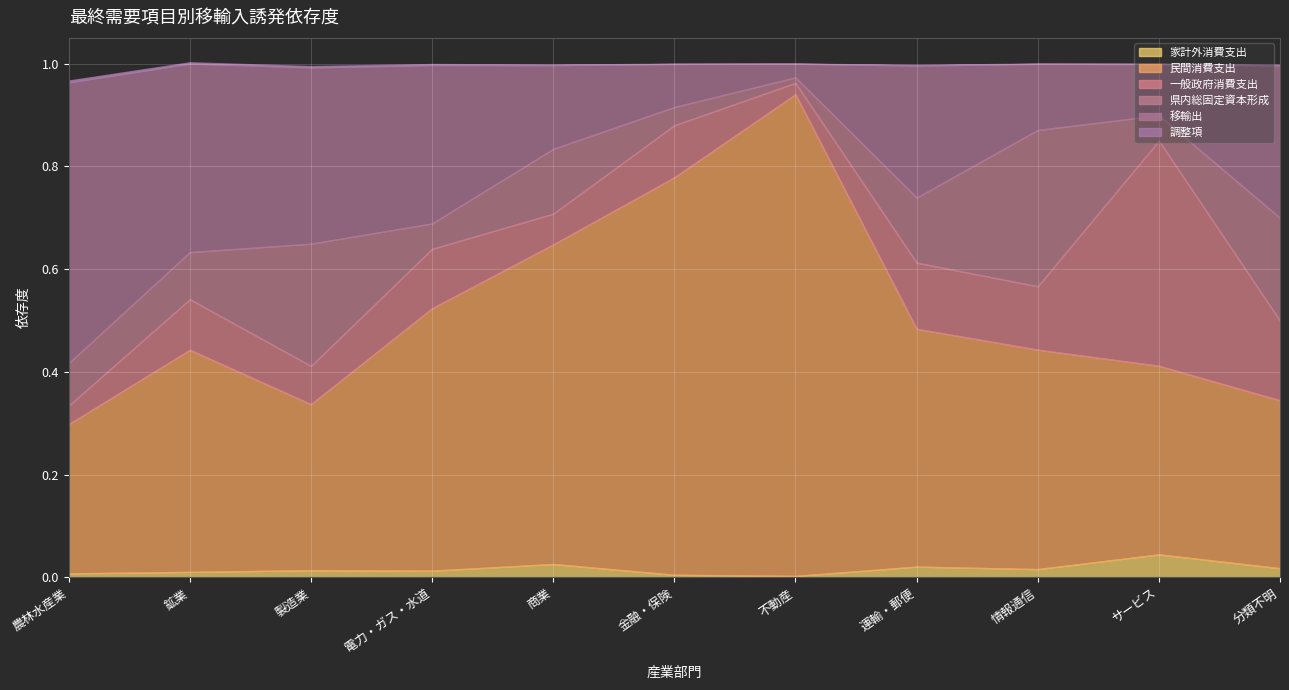

How many lines are shown in the chart?

6